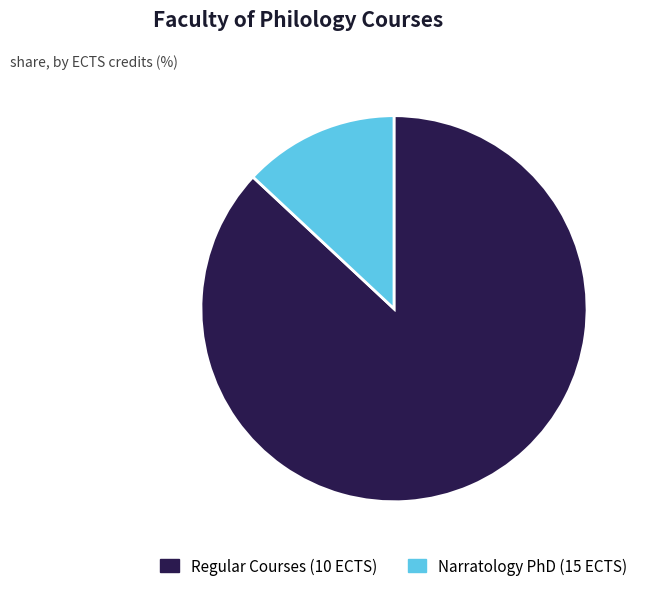

How many slices are in this pie chart?

2